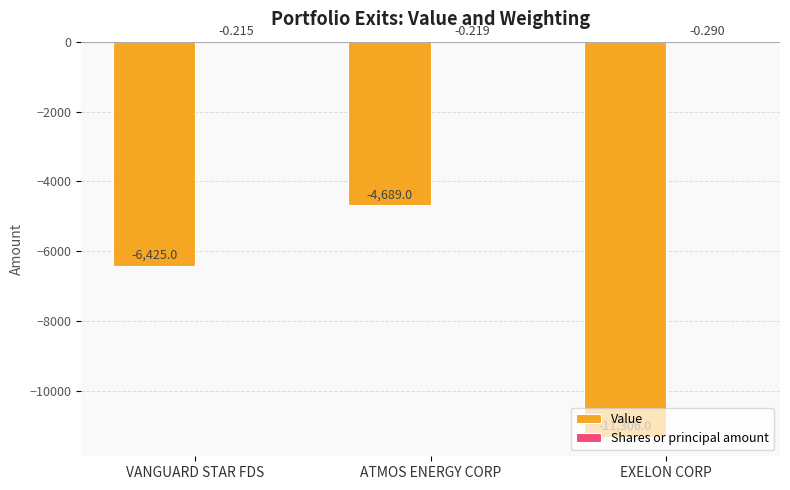

Which category has the highest value in the Value series?

ATMOS ENERGY CORP